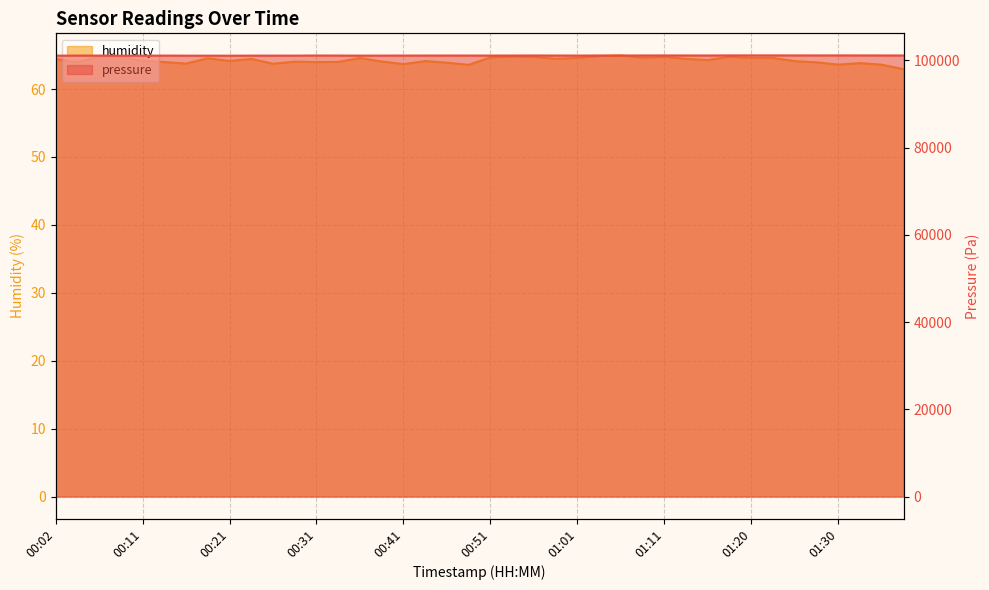

List the labels in order of humidity value, largest first.

01:06, 01:03, 00:53, 01:18, 00:06, 00:09, 00:56, 01:11, 00:51, 01:08, 01:01, 00:36, 01:20, 01:23, 00:19, 00:58, 00:24, 01:13, 00:02, 01:16, 00:11, 00:21, 00:43, 01:25, 00:38, 00:29, 00:33, 00:14, 00:31, 00:04, 01:28, 00:46, 01:33, 00:16, 00:26, 00:41, 01:30, 01:35, 00:48, 01:38